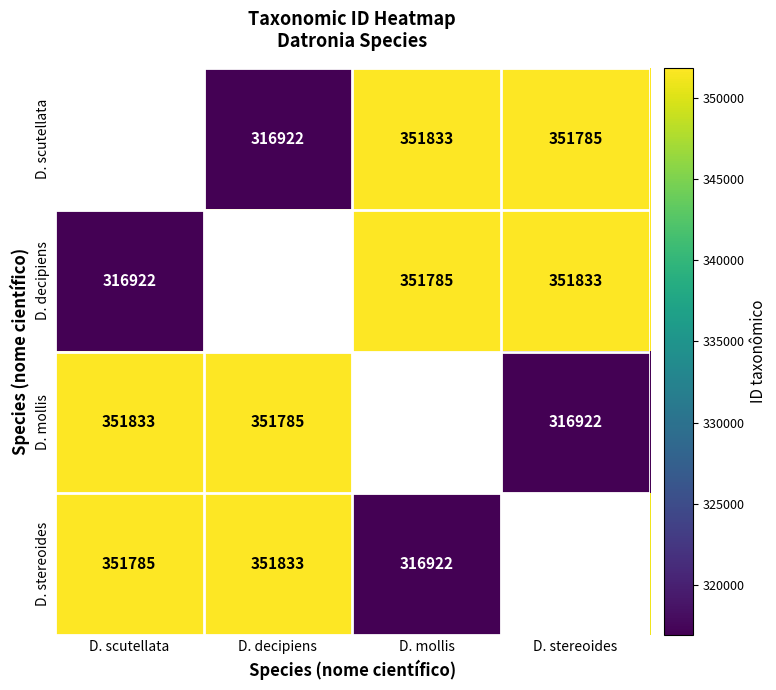

What is the sum of the D. decipiens values at D. mollis and D. scutellata?

668707